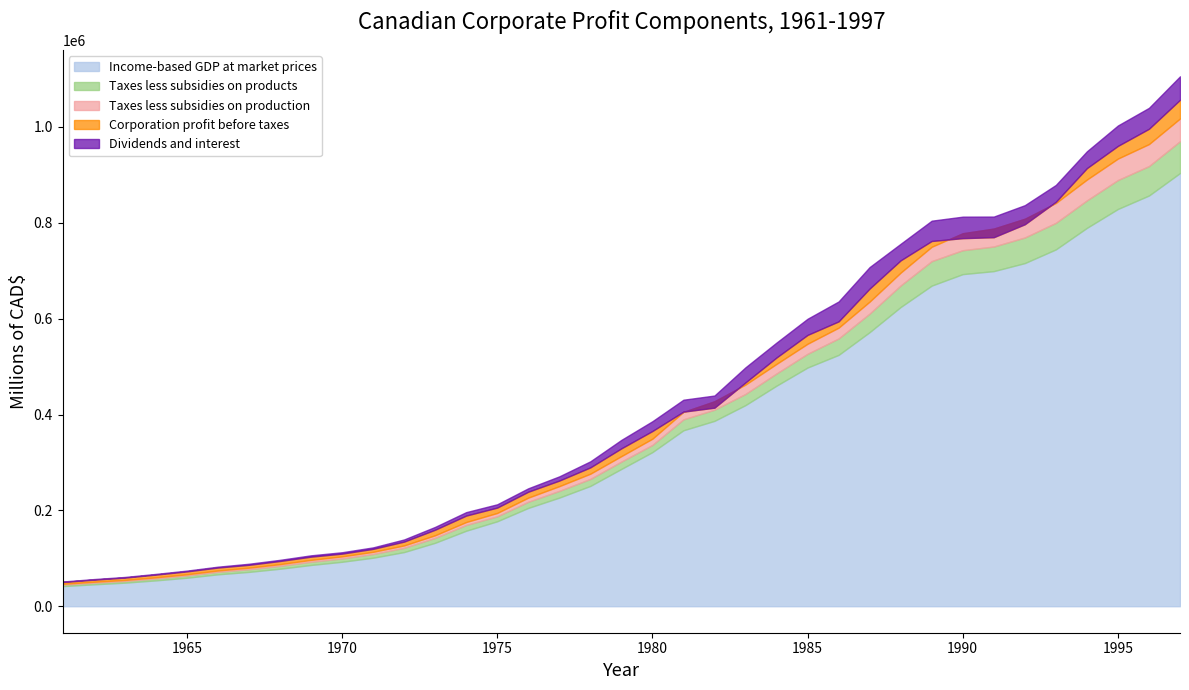

Is it true that Corporation profit before taxes equals 9258 at 1966?

False